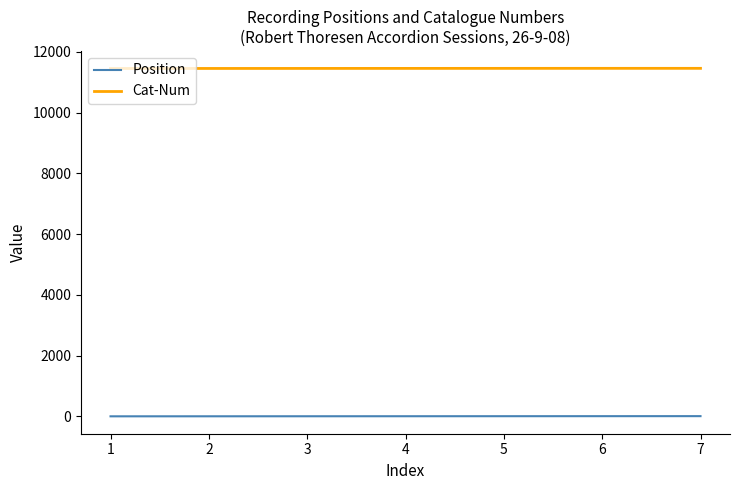

What is the maximum value shown in the chart?

11460